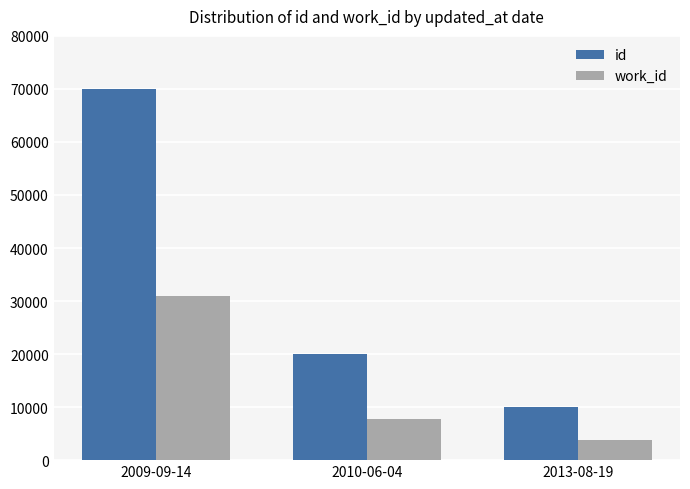

What is the label of the 3rd bar from the right?

2009-09-14